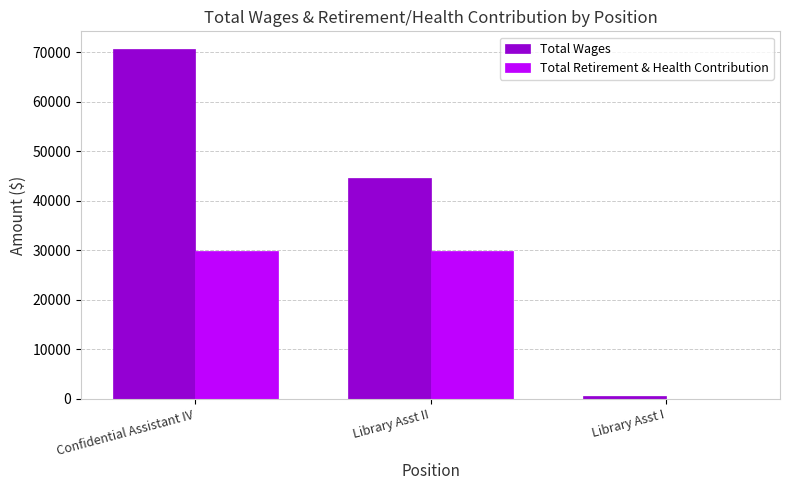

What is the maximum value for Total Wages?

70671